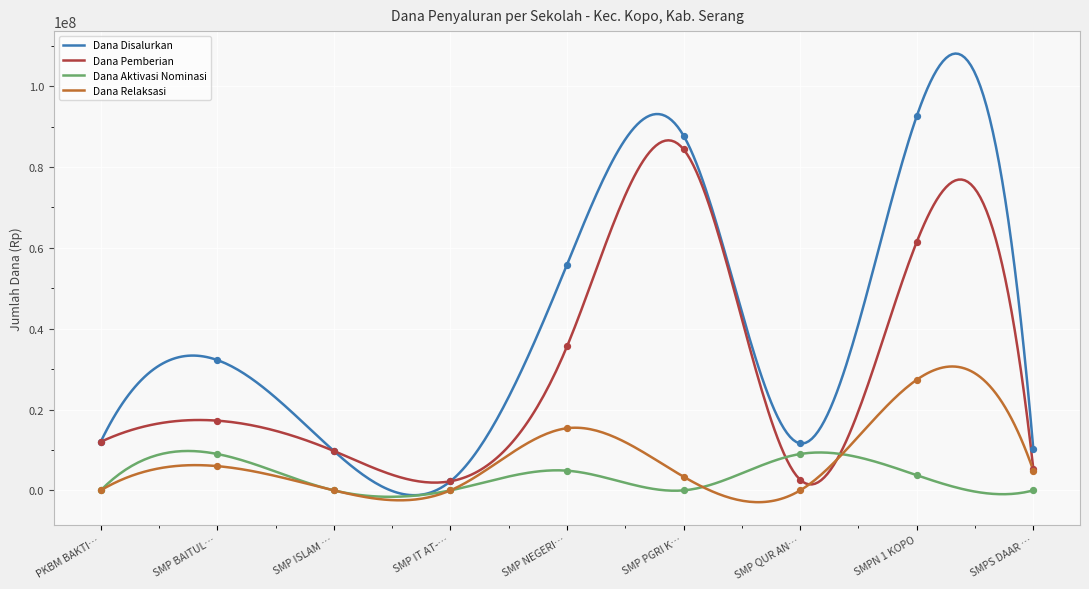

Which series has the largest Y range (max minus min)?

Dana Disalurkan